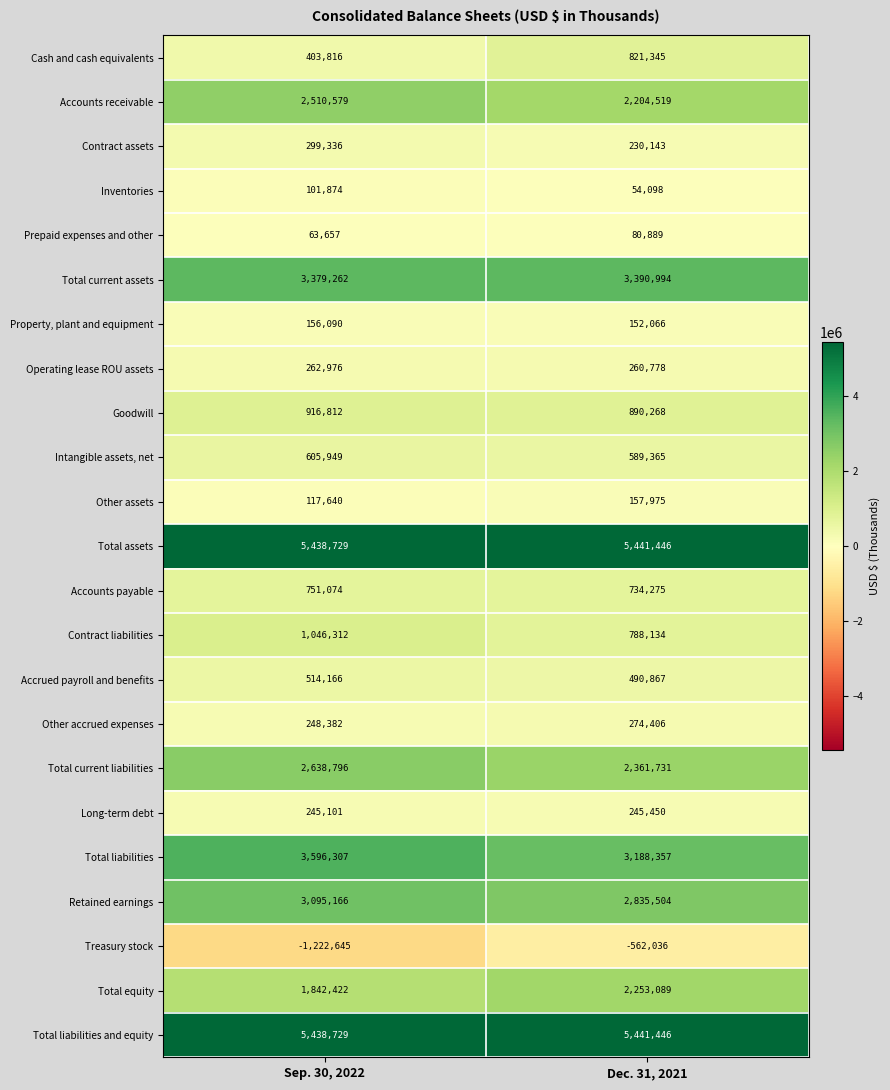

At how many categories does at least one series exceed 1807034?

2